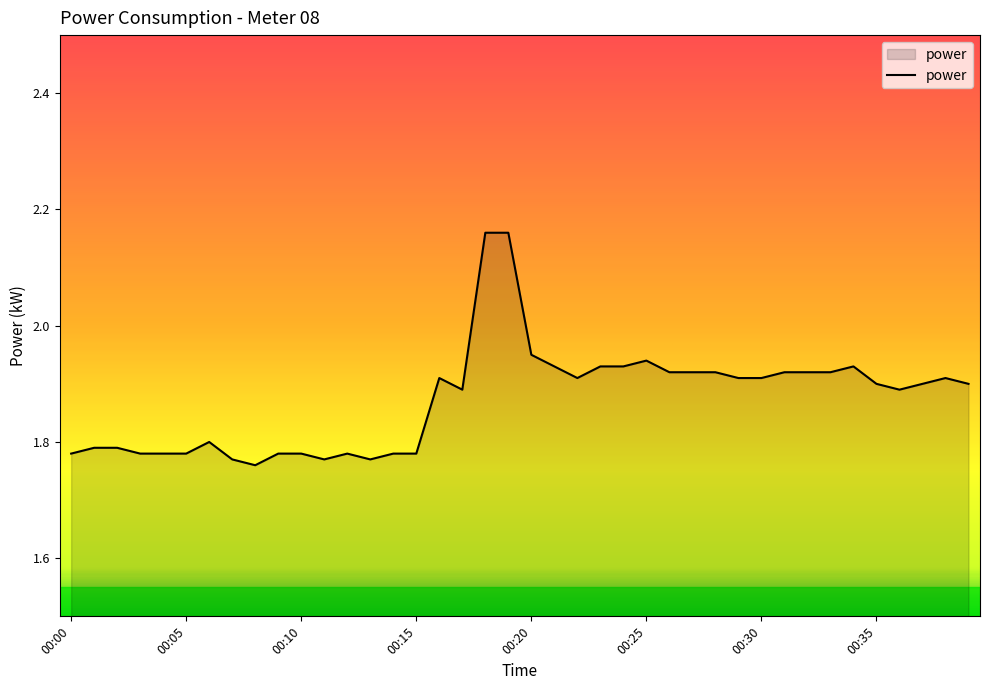

What is the difference between the maximum and minimum values?

0.4